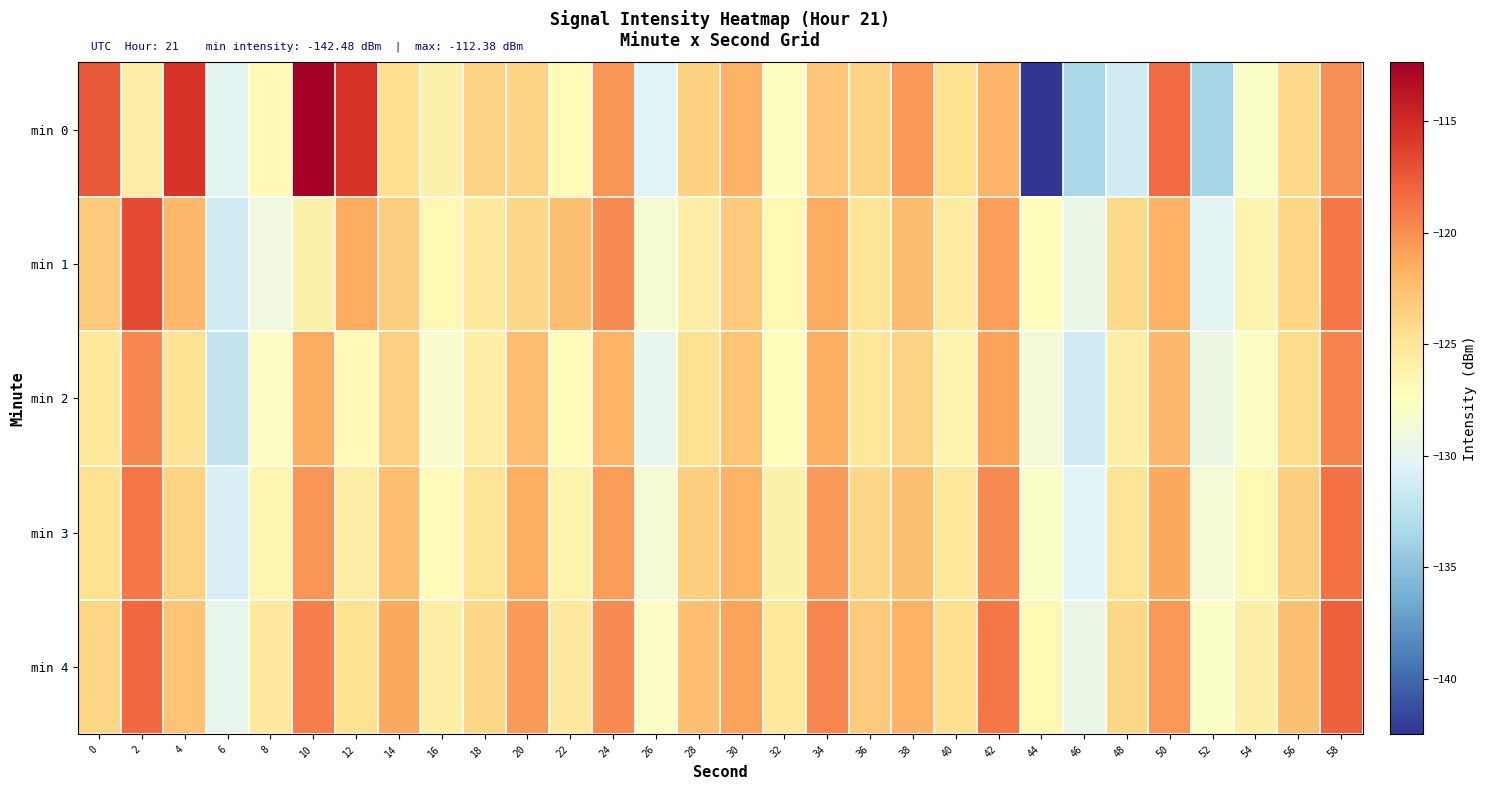

At which category does the chart reach its peak across all series?

10